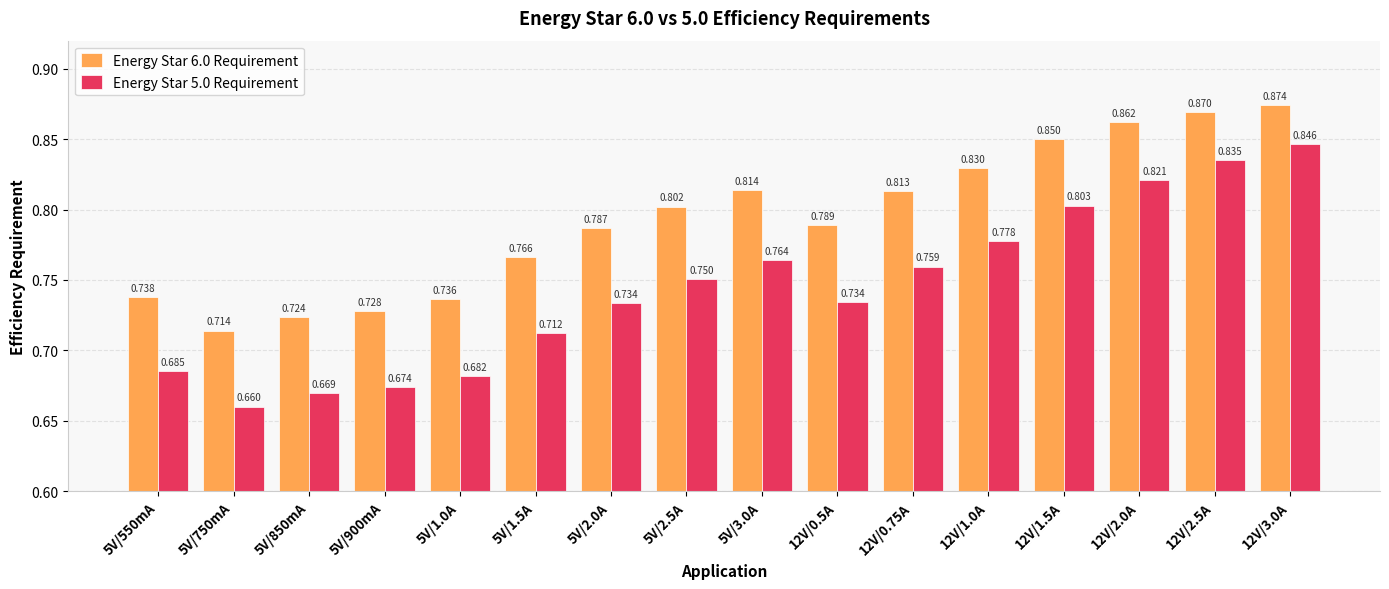

What is the label of the 4th bar from the left?

5V/900mA